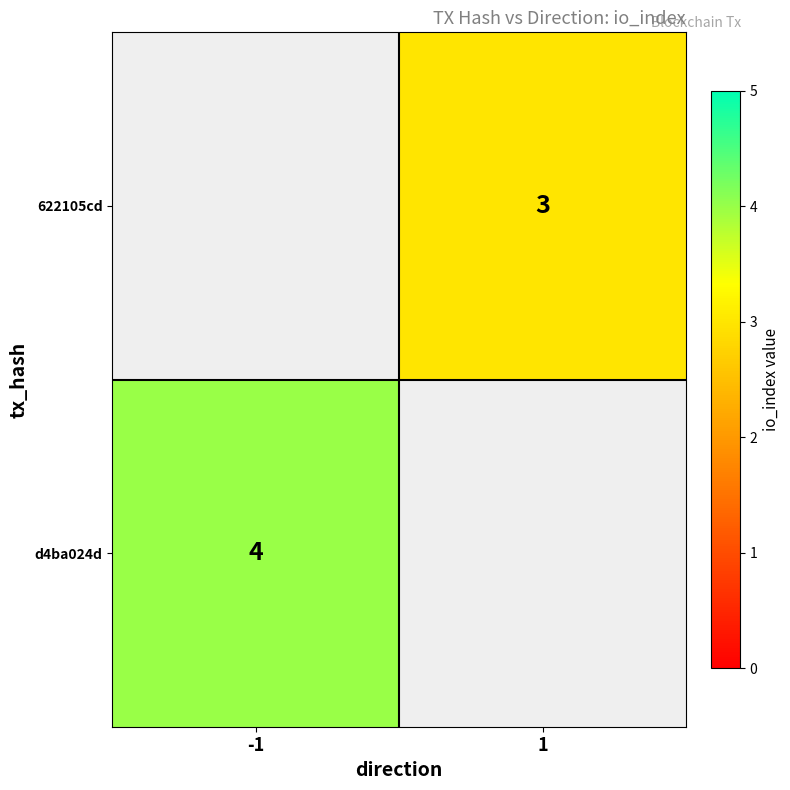

True or false: d4ba024d has a value of 7 at -1.

False